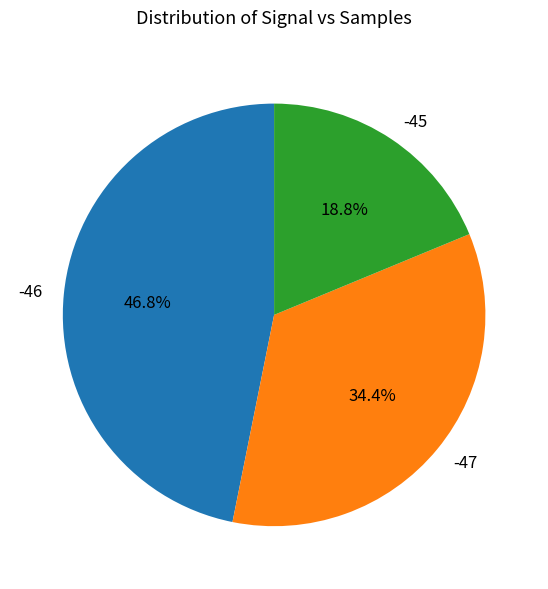

The -47 slice represents 1% of the pie. True or false?

False